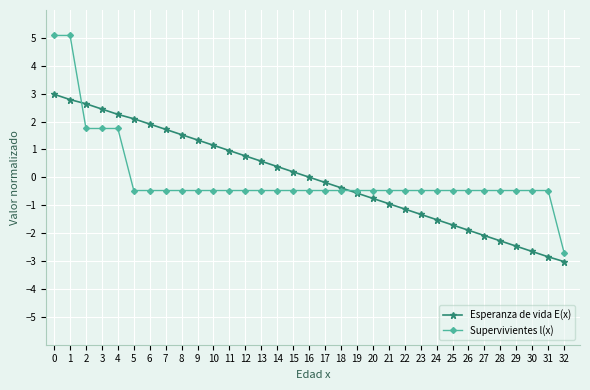

Rank the series by their maximum value, from lowest to highest.

Esperanza de vida E(x), Supervivientes l(x)